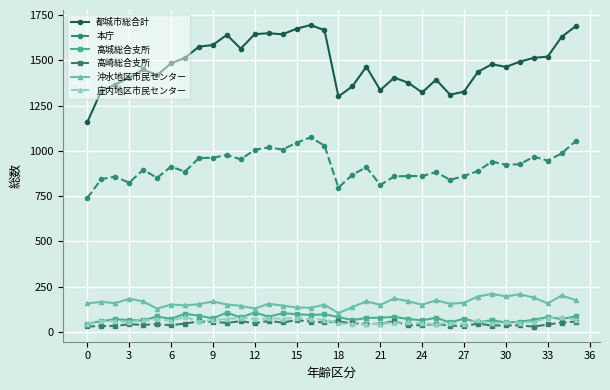

True or false: 沖水地区市民センター has more than 1 interior local peaks.

True